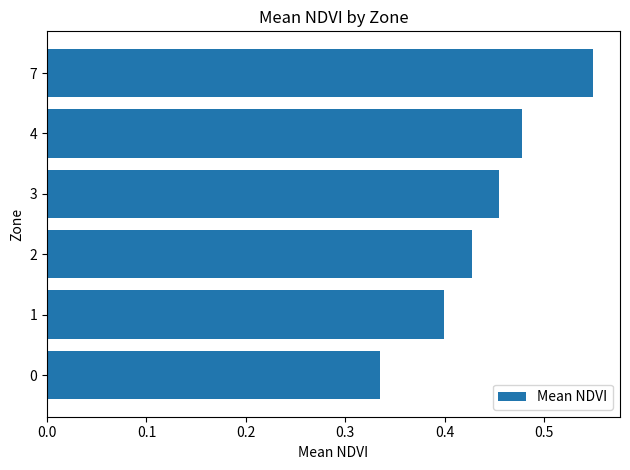

List the labels in order of value, smallest first.

0, 1, 2, 3, 4, 7